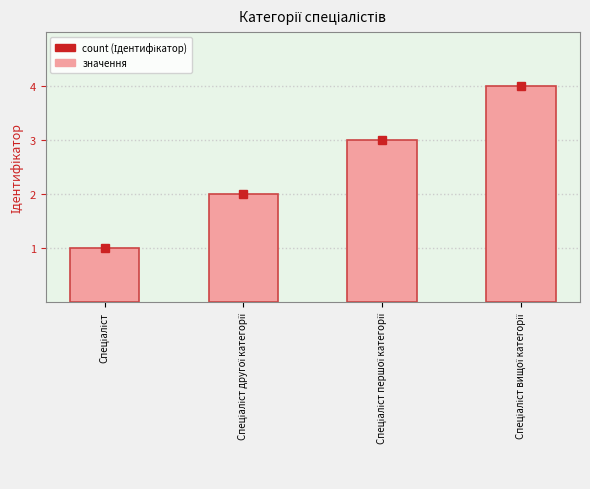

Reading left to right, transcribe all the data shown in this chart.

1	2	3	4